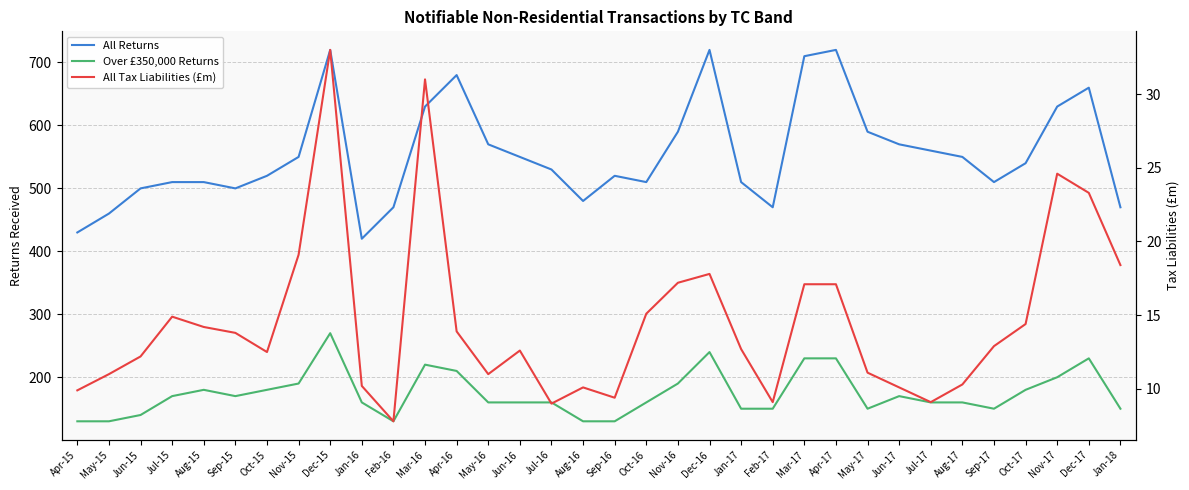

Which series changed the most between Apr-15 and Aug-16?

All Returns